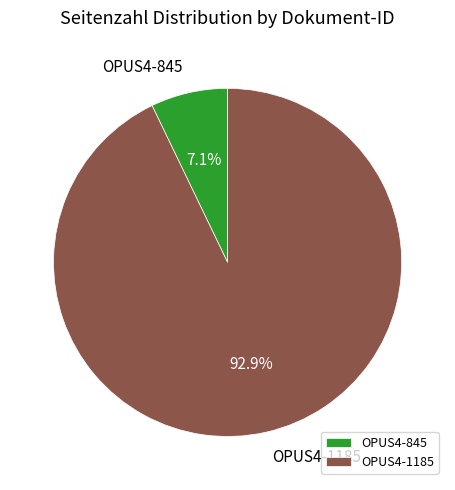

The OPUS4-845 slice represents 7% of the pie. True or false?

True